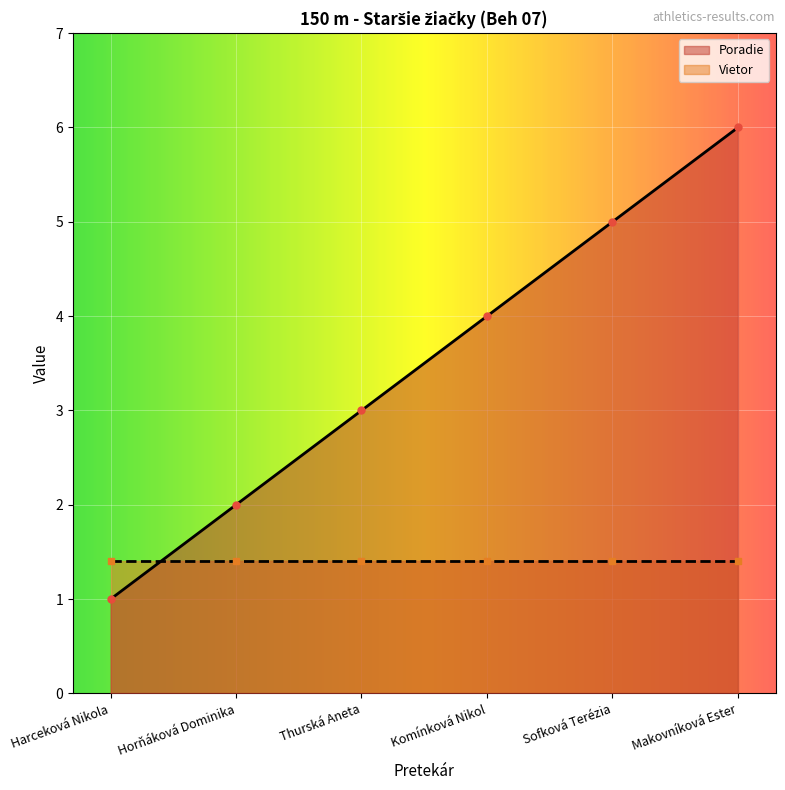

How many values are between 2 and 5?

4